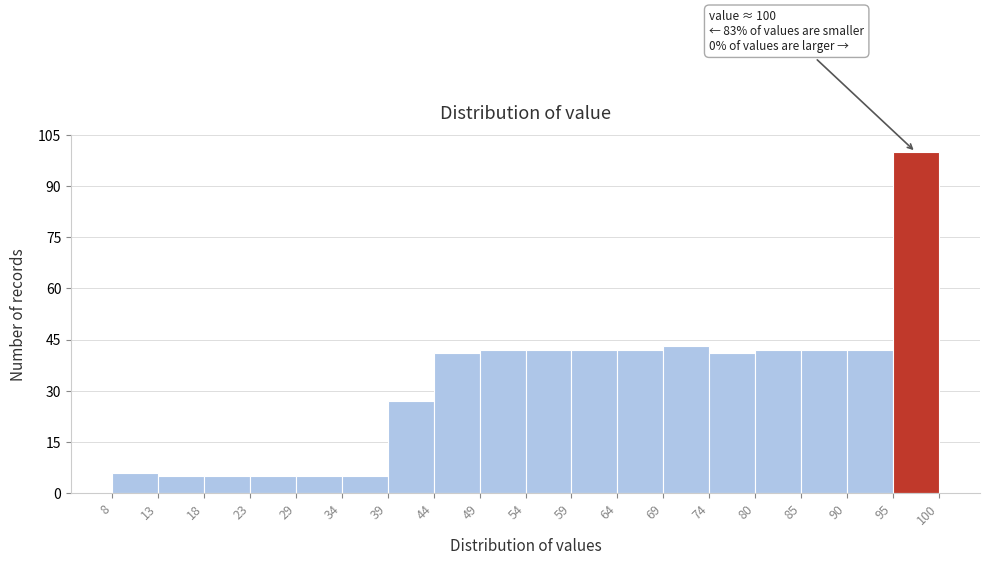

Over which range of the x-axis is the bar tallest?

95 to 100